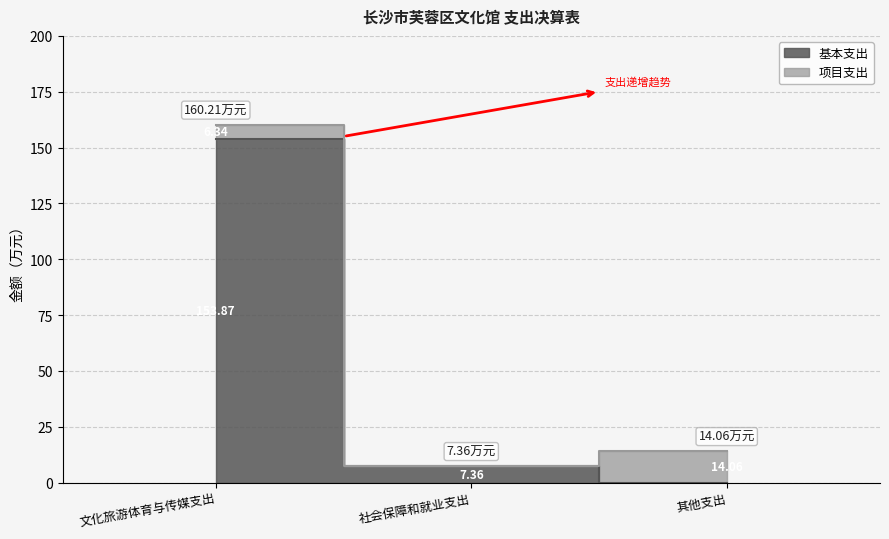

The value at 文化旅游体育与传媒支出 is 57.6. True or false?

False